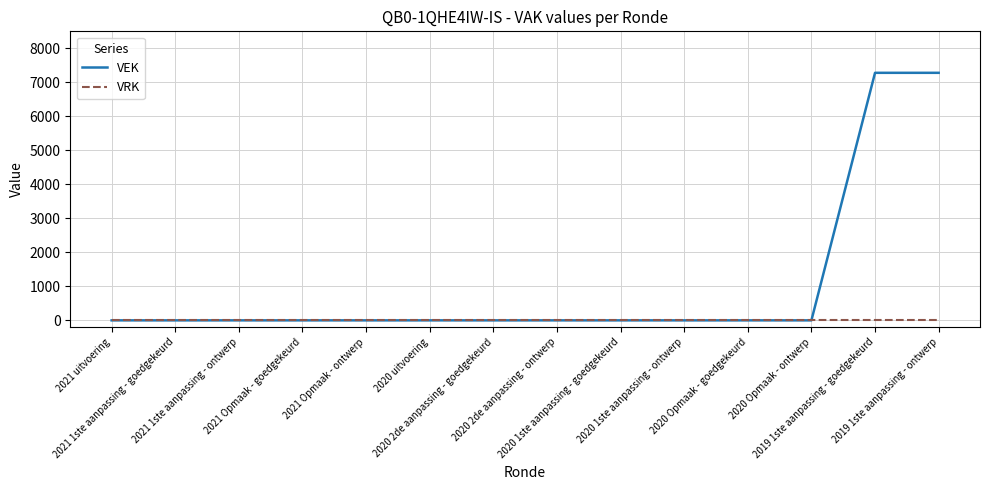

Is it true that VEK equals -4424 at 2021 Opmaak - ontwerp?

False